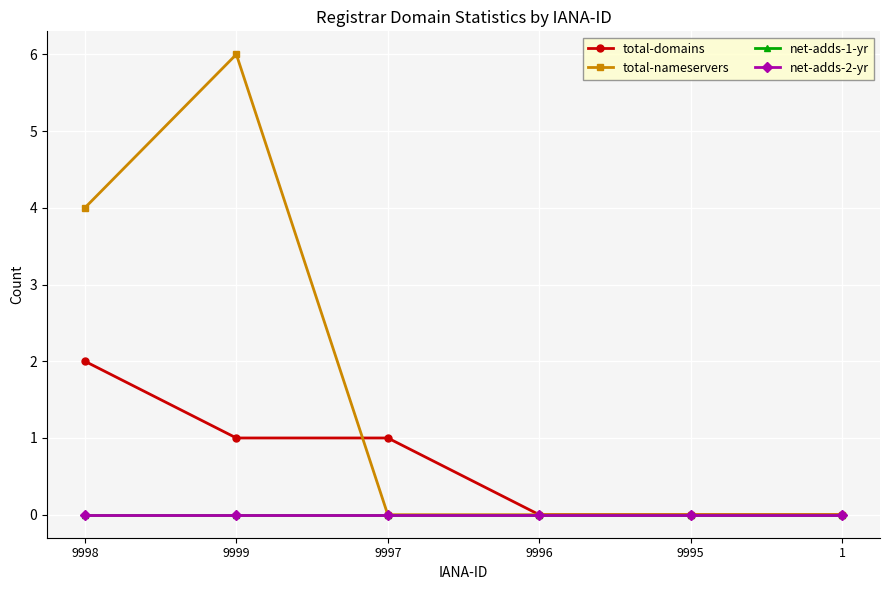

At how many categories does at least one series exceed 4?

1